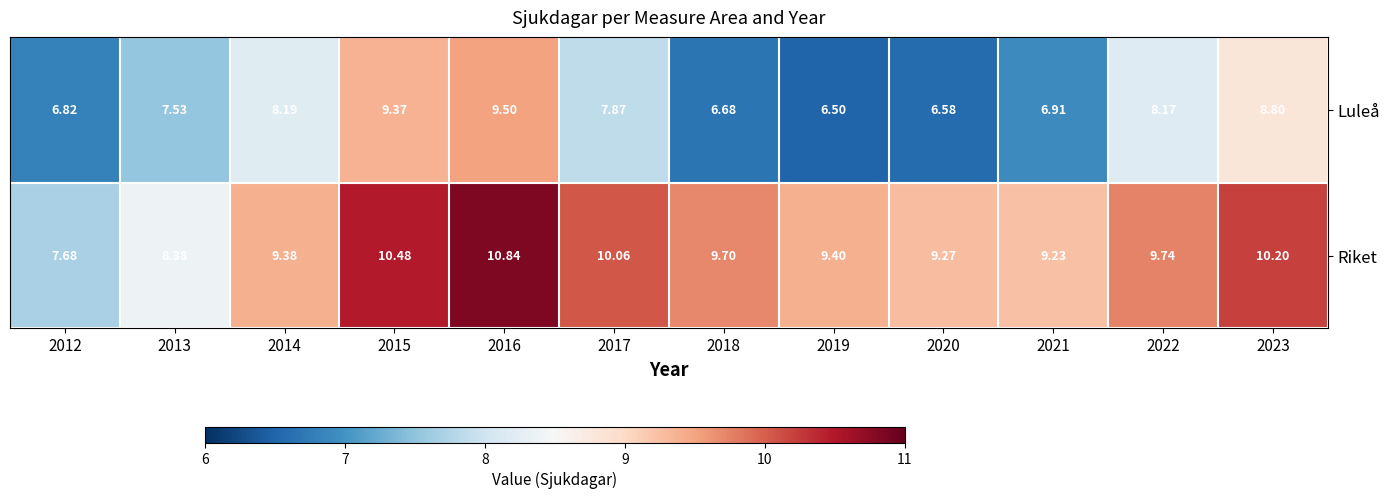

Which series changed the most between 2015 and 2021?

Luleå